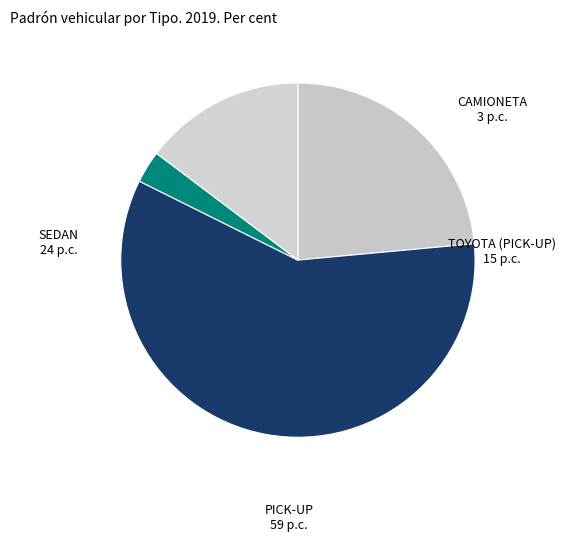

Does SEDAN represent more than half of the total?

No